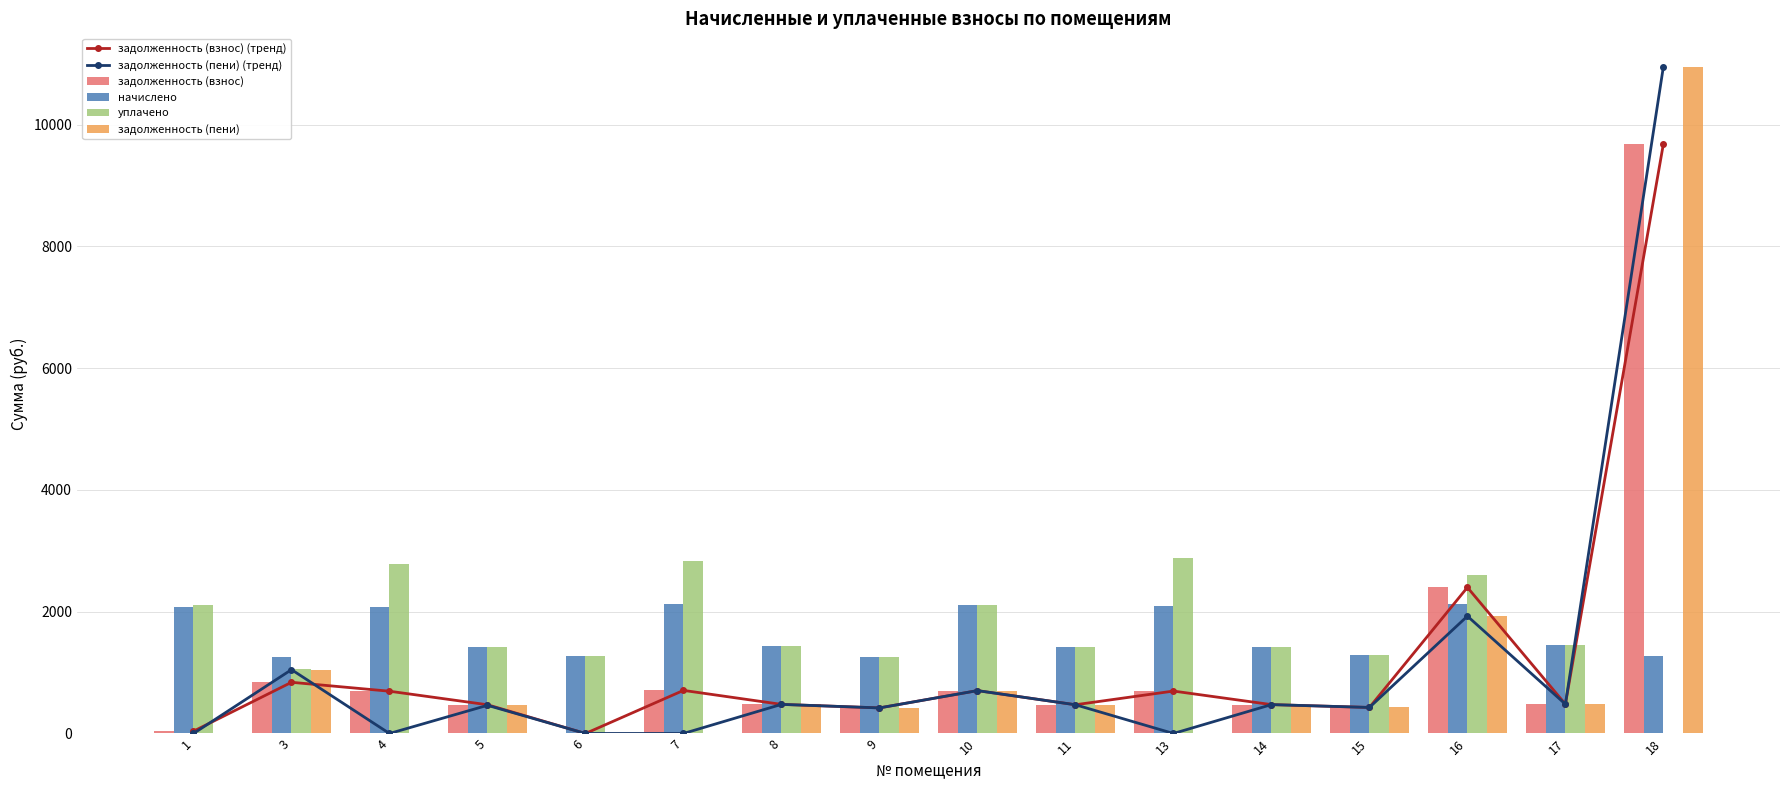

The value of задолженность (пени) at 6 is 5574.7. True or false?

False